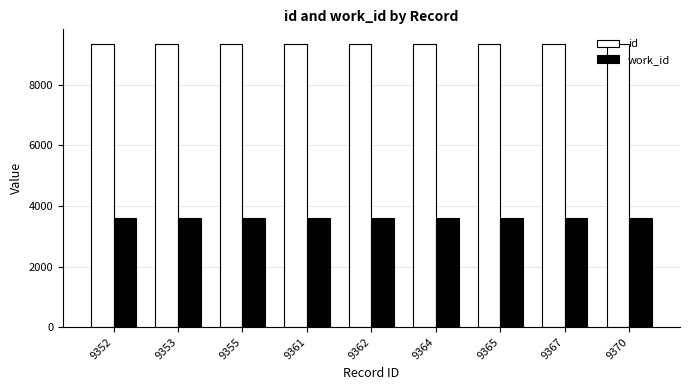

How many data points does each series have?

9